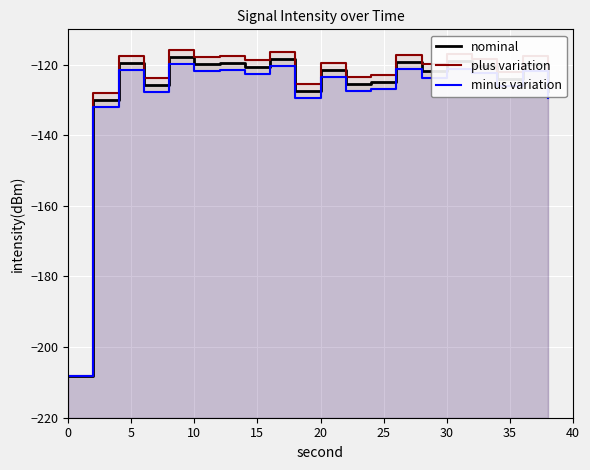

True or false: nominal and plus variation intersect in this chart.

False